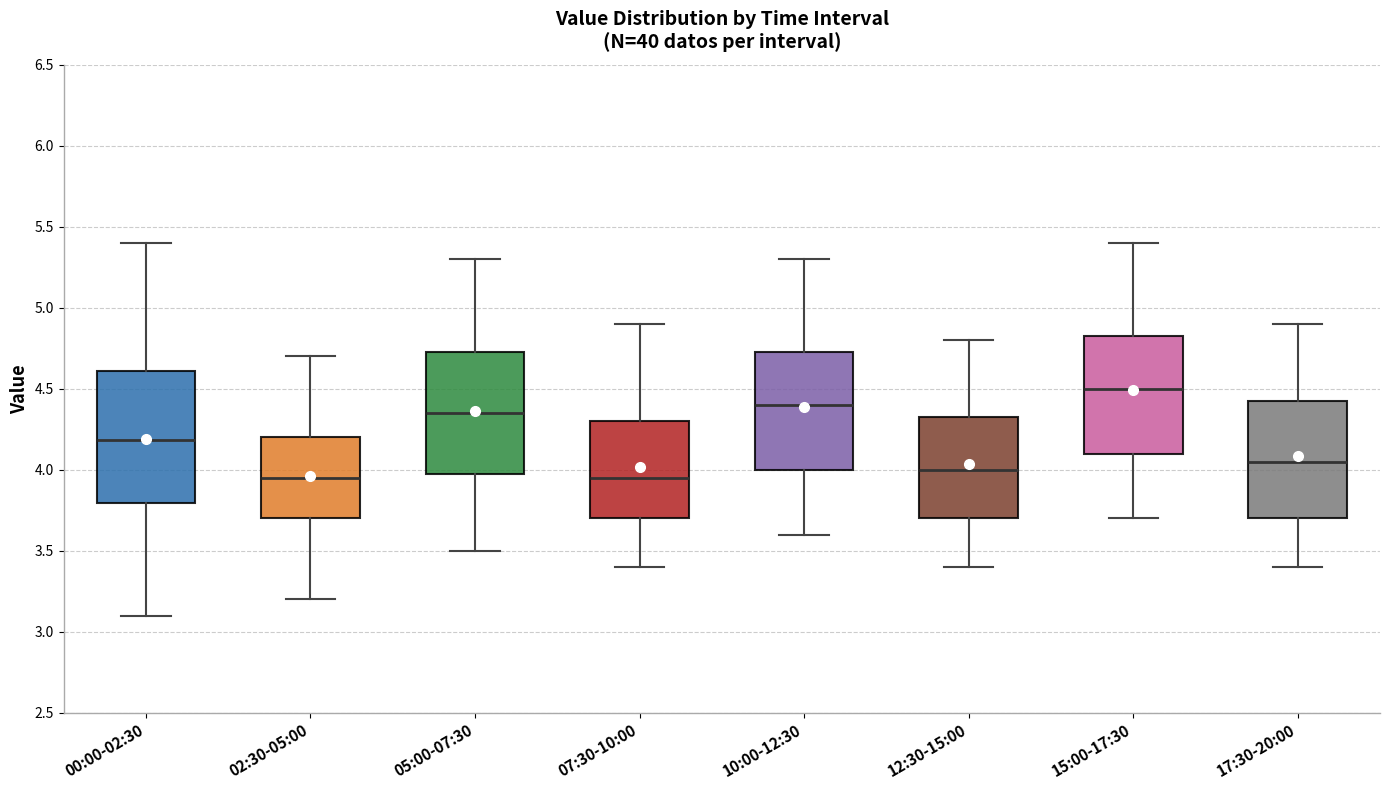

Reading left to right, transcribe this box plot: for each box, give where its median line is, the range the box spans, and where its two whiskers end, as read against the y-axis. The values are not printed on the chart, so give them approximately, as read against the axis.

00:00-02:30: median 4.20, box 3.80 to 4.60, whiskers 3.10 to 5.40
02:30-05:00: median 3.95, box 3.70 to 4.20, whiskers 3.20 to 4.70
05:00-07:30: median 4.35, box 4.00 to 4.75, whiskers 3.50 to 5.30
07:30-10:00: median 3.95, box 3.70 to 4.30, whiskers 3.40 to 4.90
10:00-12:30: median 4.40, box 4.00 to 4.75, whiskers 3.60 to 5.30
12:30-15:00: median 4.00, box 3.70 to 4.35, whiskers 3.40 to 4.80
15:00-17:30: median 4.50, box 4.10 to 4.85, whiskers 3.70 to 5.40
17:30-20:00: median 4.05, box 3.70 to 4.45, whiskers 3.40 to 4.90